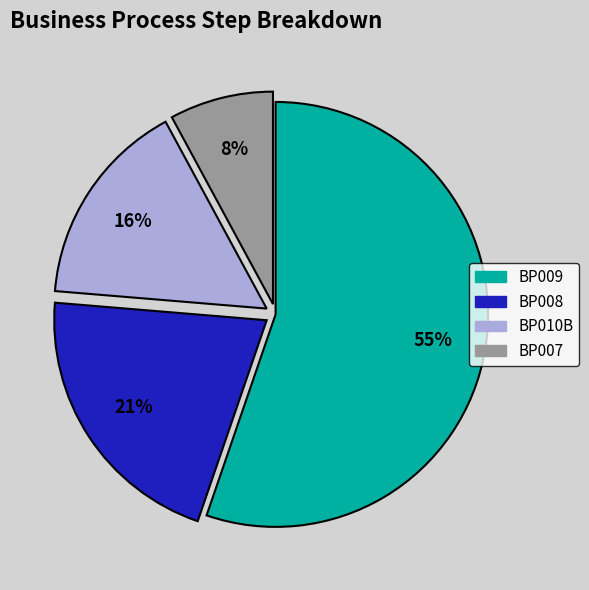

To the nearest percent, what portion does BP009 represent?

55%